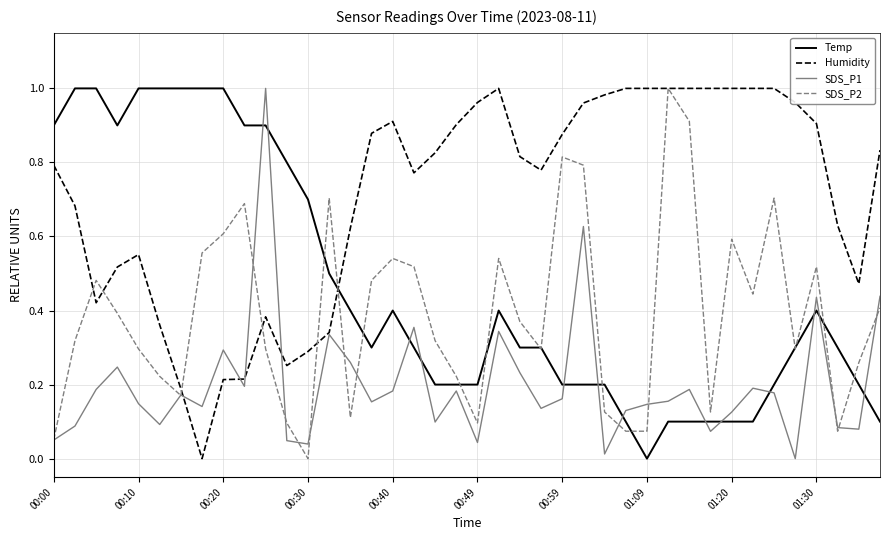

Which series has the largest total across all categories?

Humidity